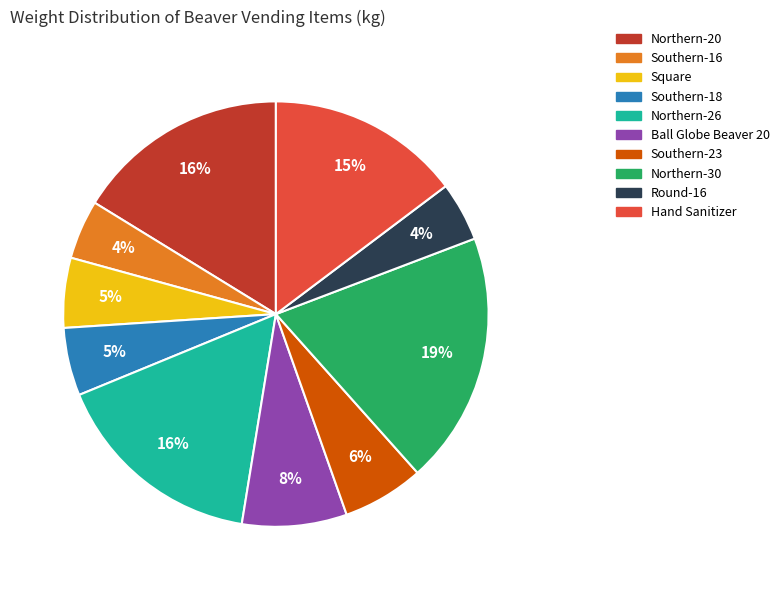

Does Northern-26 account for over 50% of the chart?

No